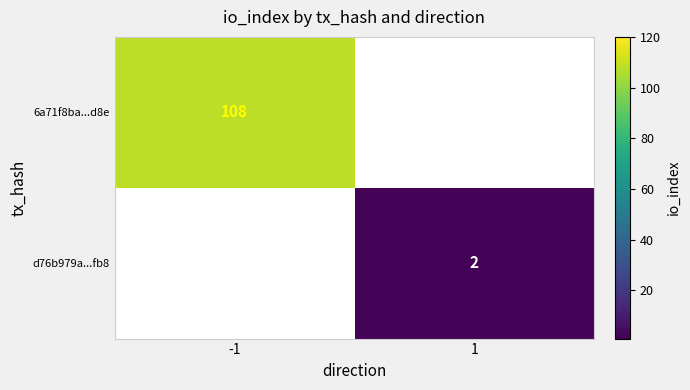

Is it true that d76b979a...fb8 equals 3 at 1?

False